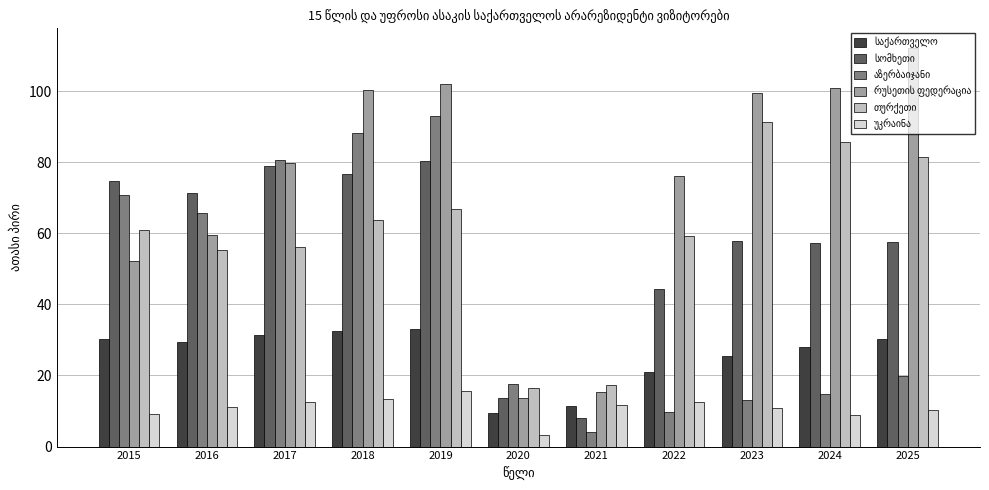

At which category is the sum across all series the highest?

2019